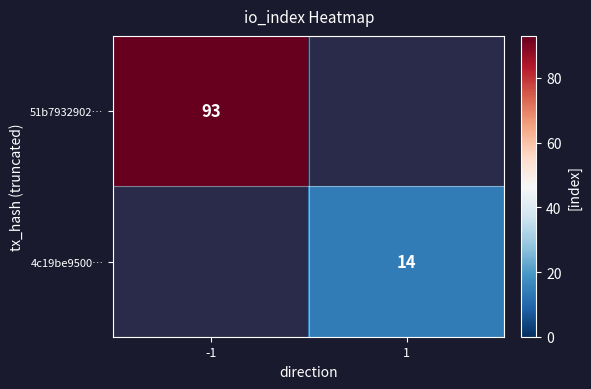

The 4c19be9500… series shows 23 at 1. True or false?

False